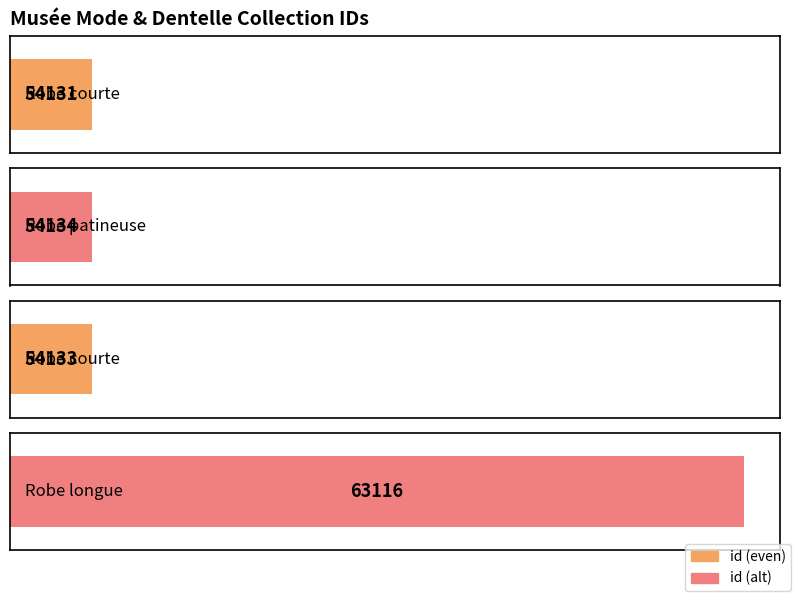

What is the difference between the values at Robe courte  and Robe patineuse?

3